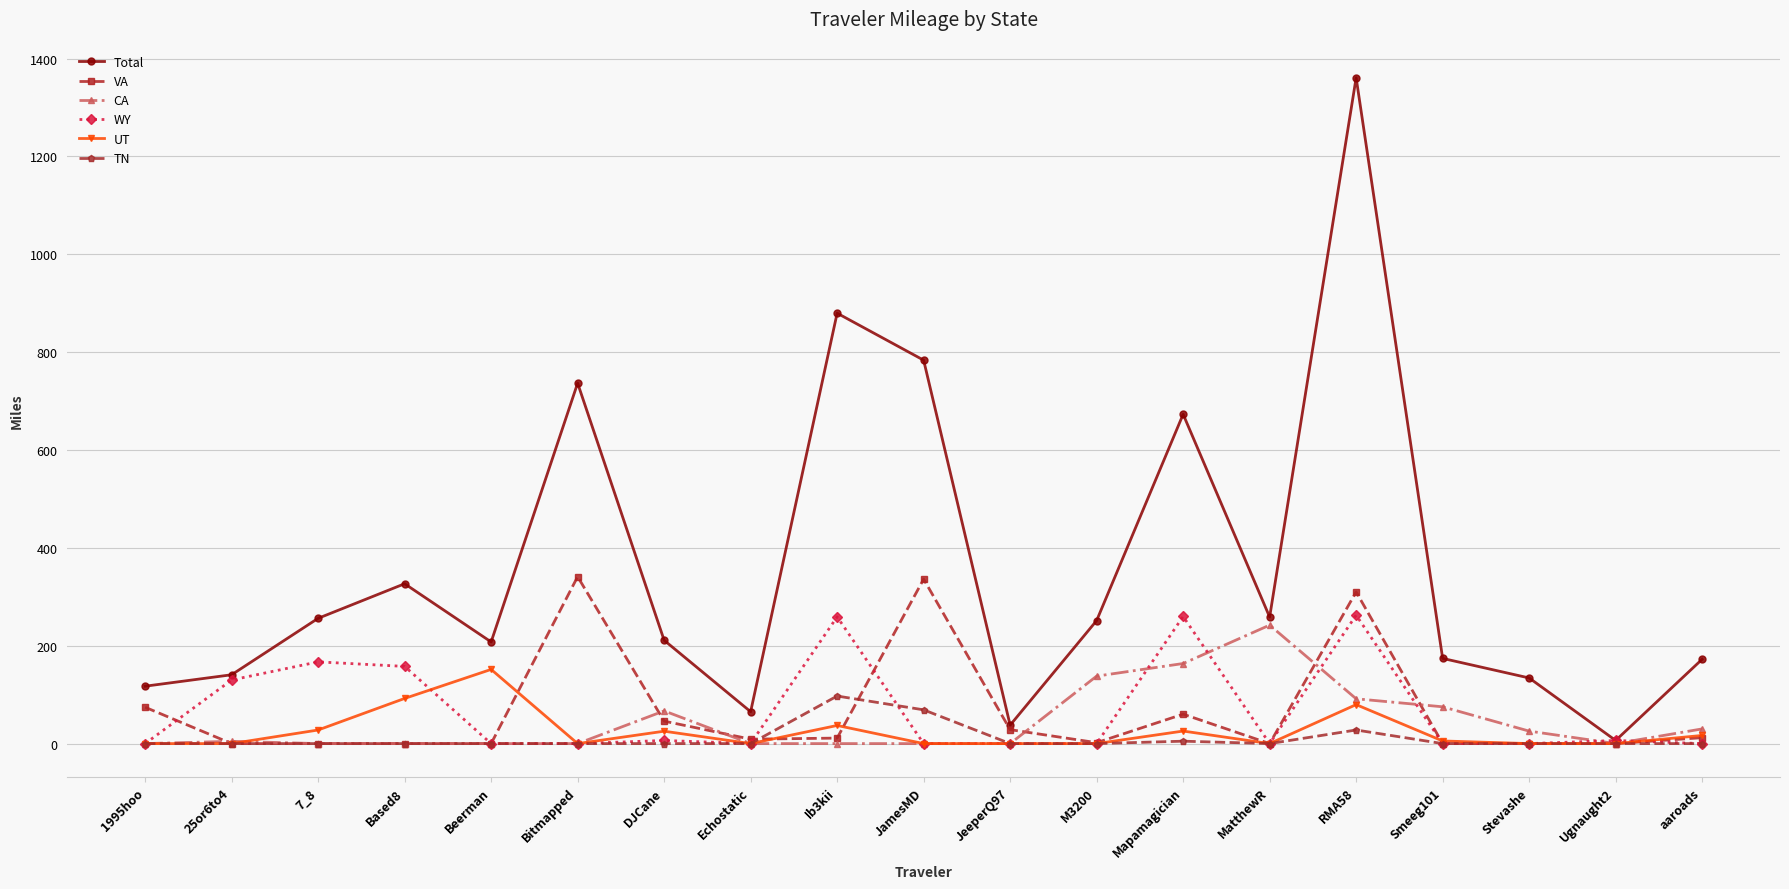

Where is the first local maximum for Total?

Based8